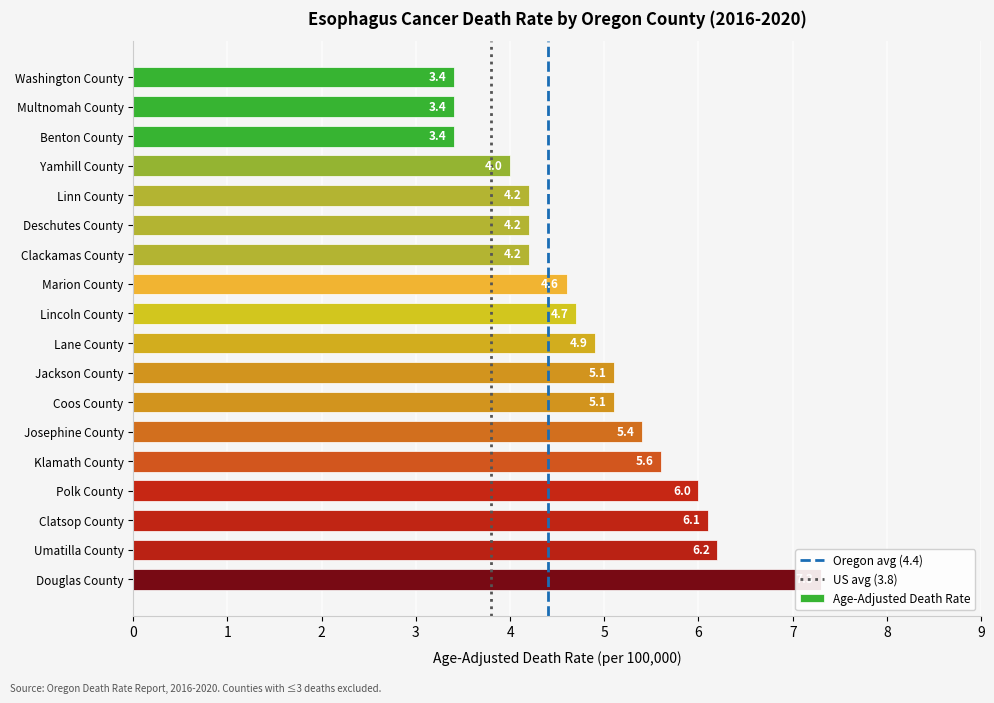

What is the minimum value shown in the chart?

3.4